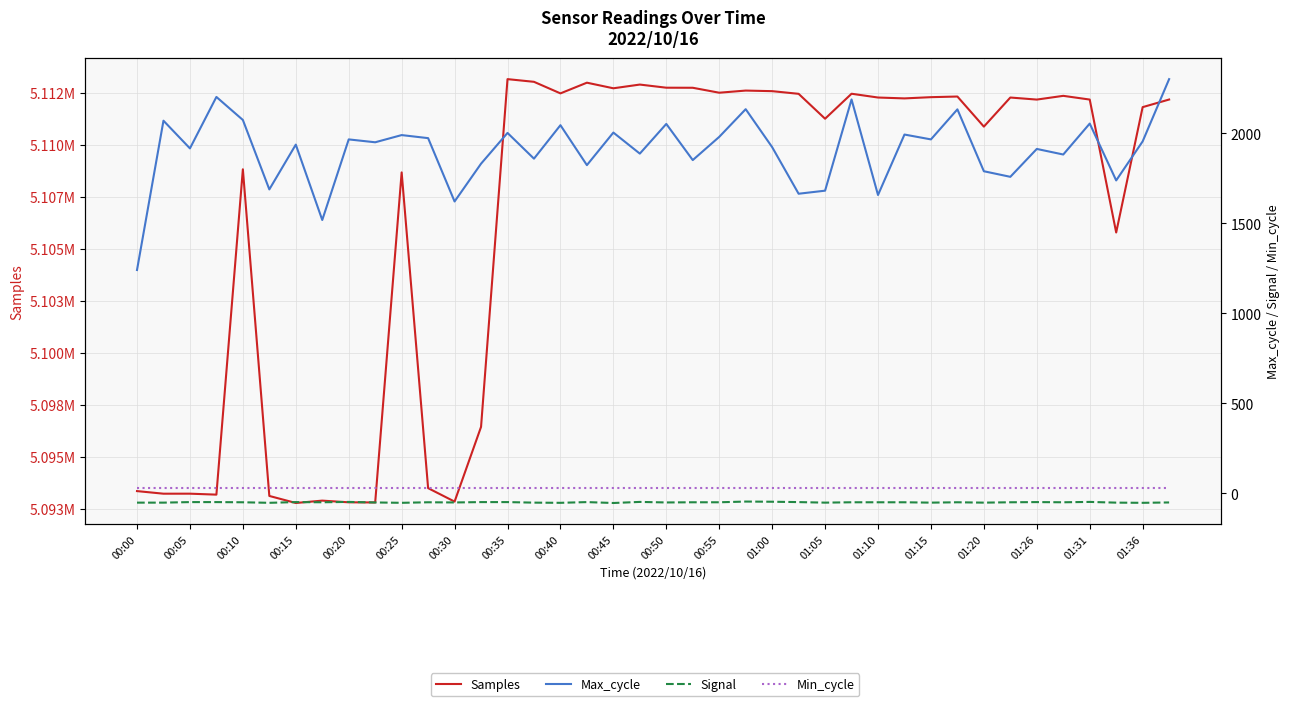

How many categories are shown in the chart?

40